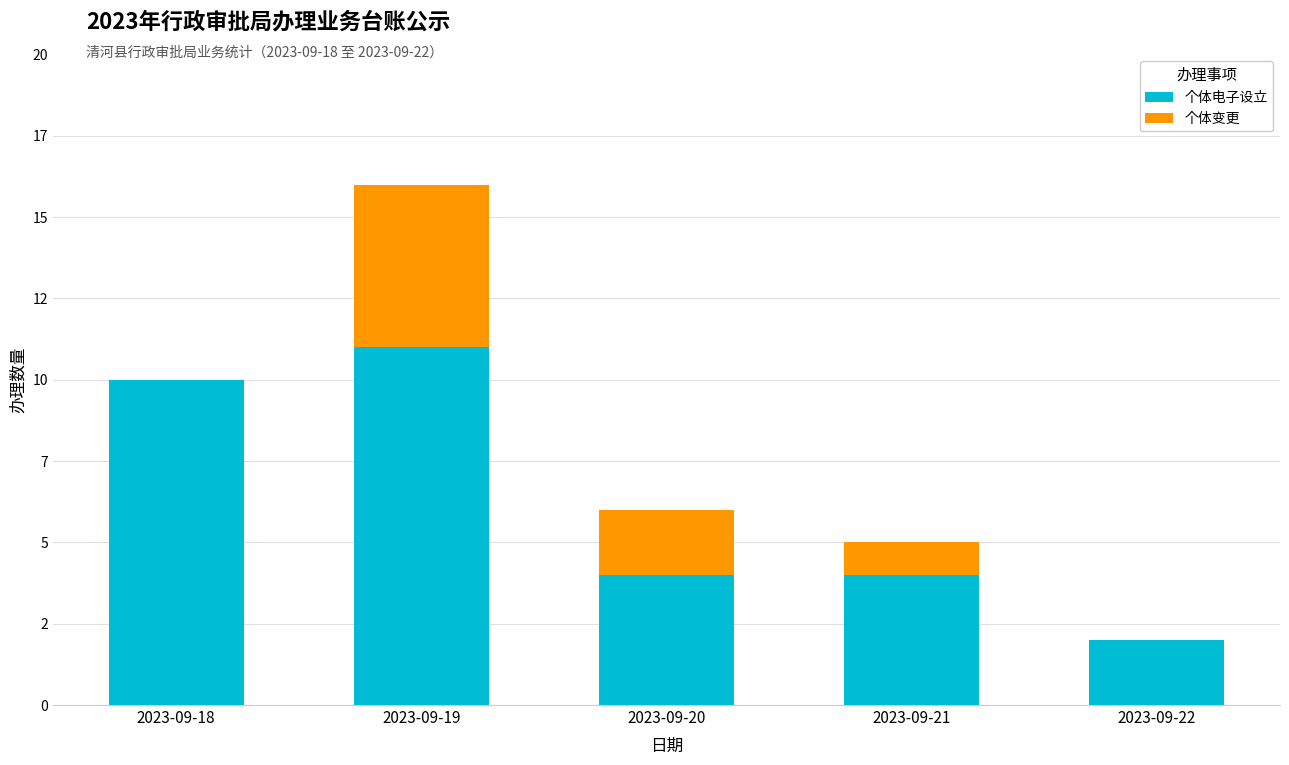

Does the chart contain stacked bars?

Yes